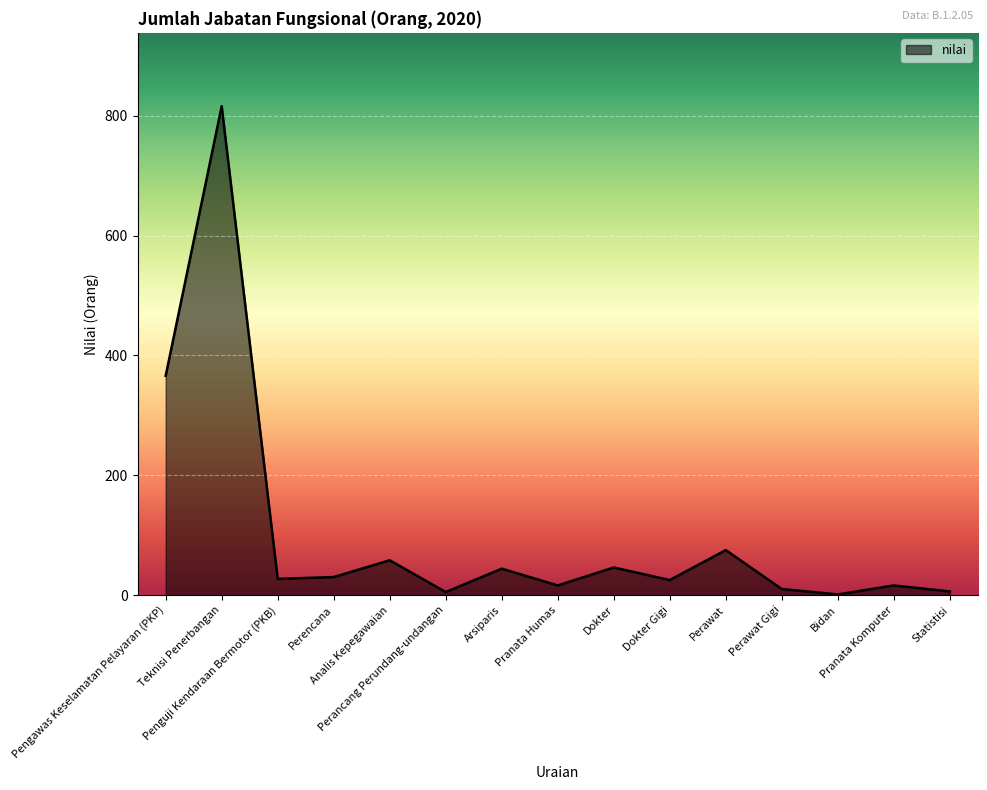

What is the maximum value shown in the chart?

816